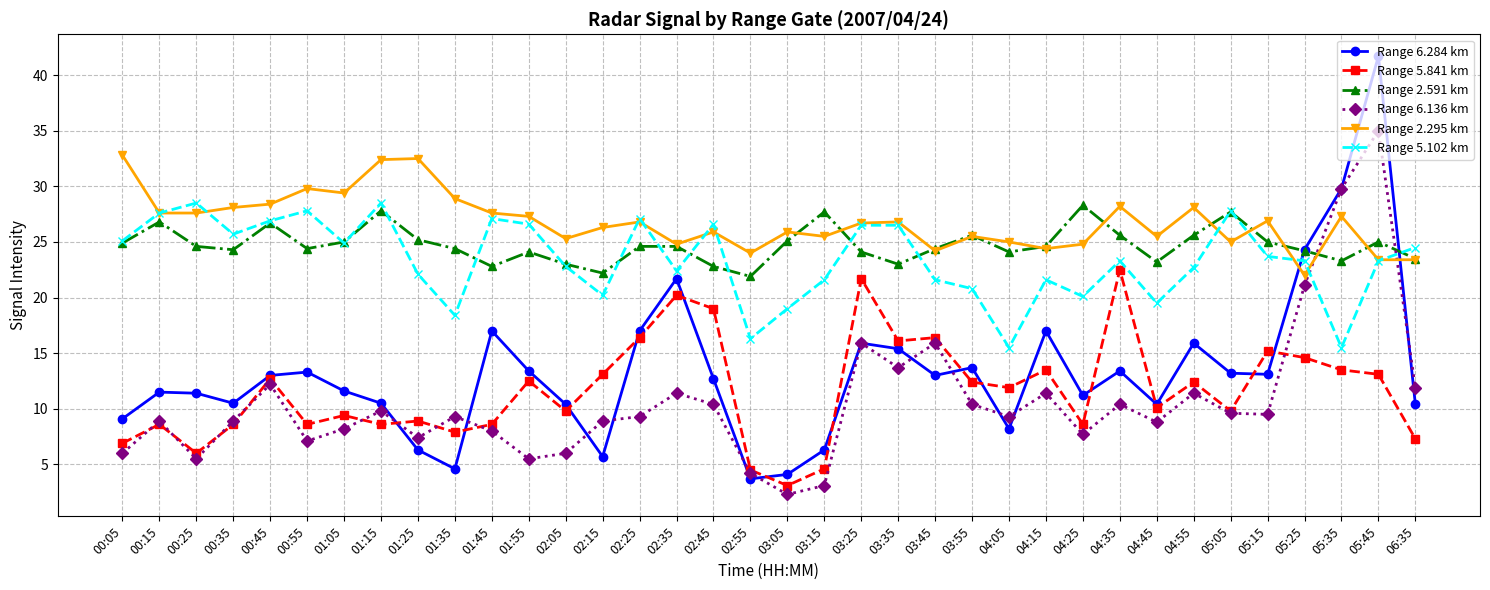

True or false: Range 2.295 km has more than 0 interior local peaks.

True